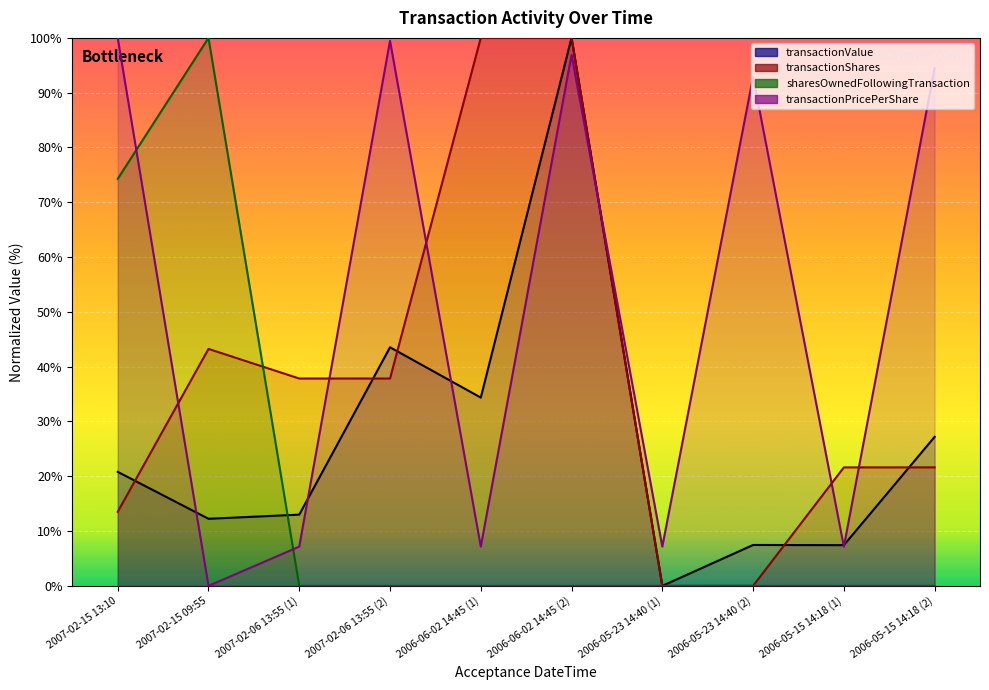

How many lines are shown in the chart?

4